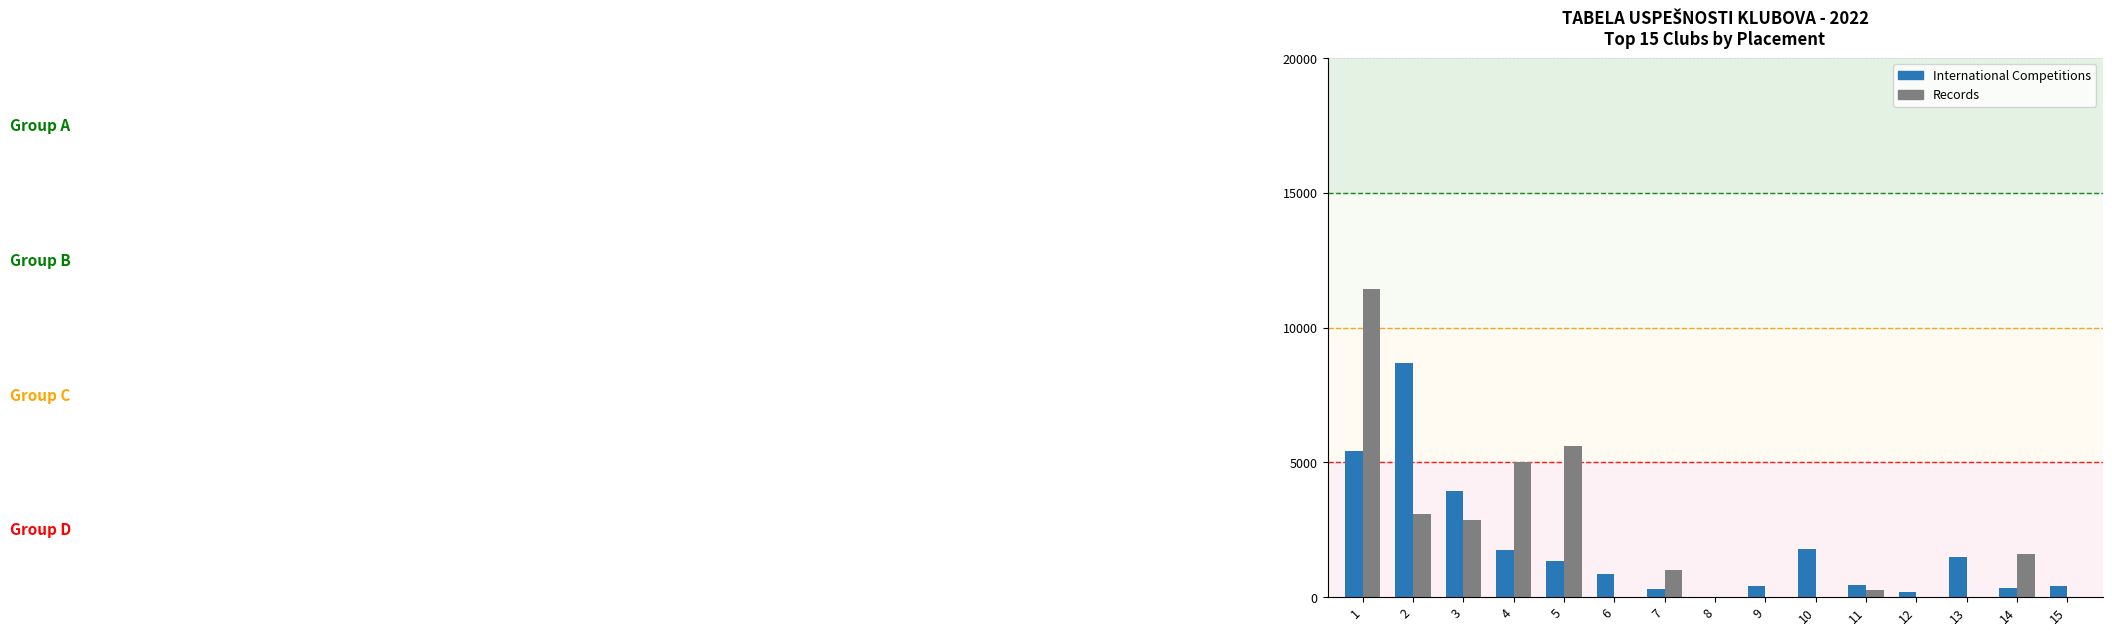

At which label is Records closest to 5725?

5